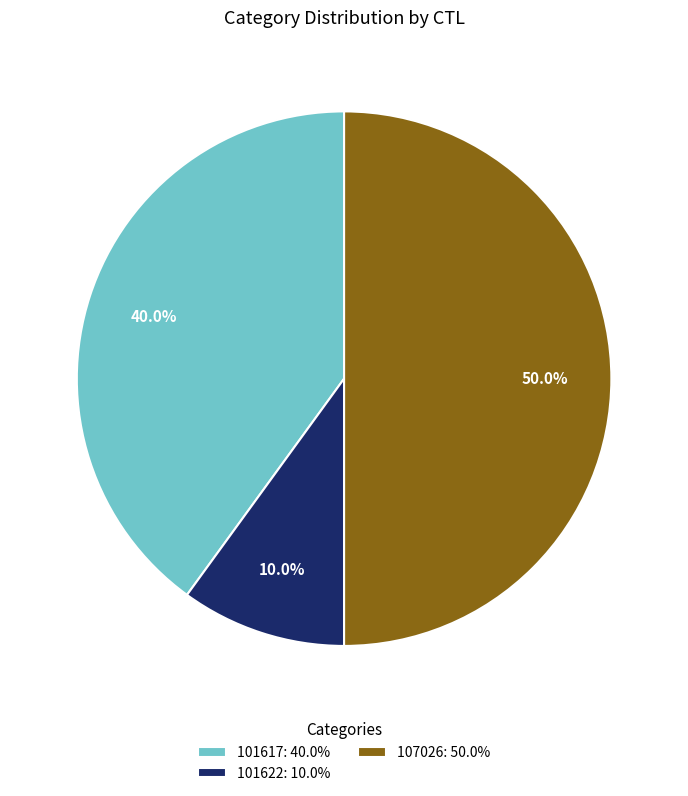

Which slice is the smallest?

101622